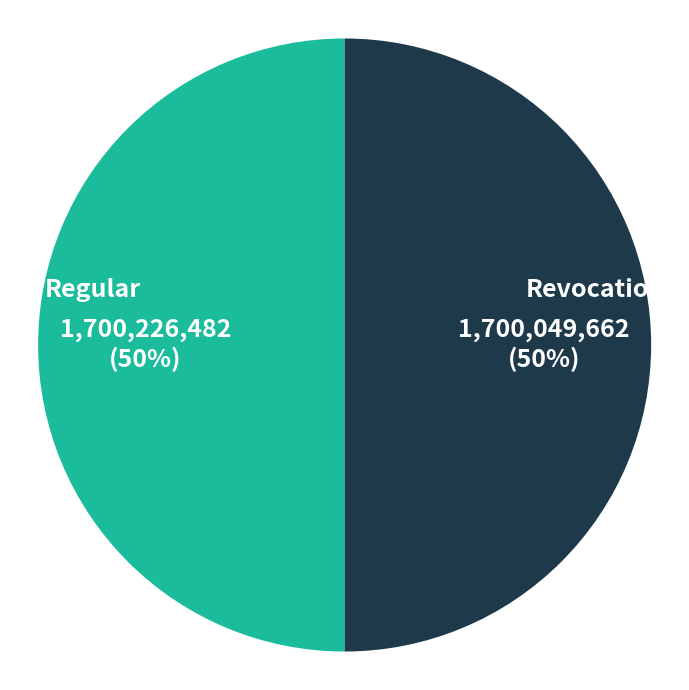

Do Regular and Revocation together represent more than half of the pie?

Yes